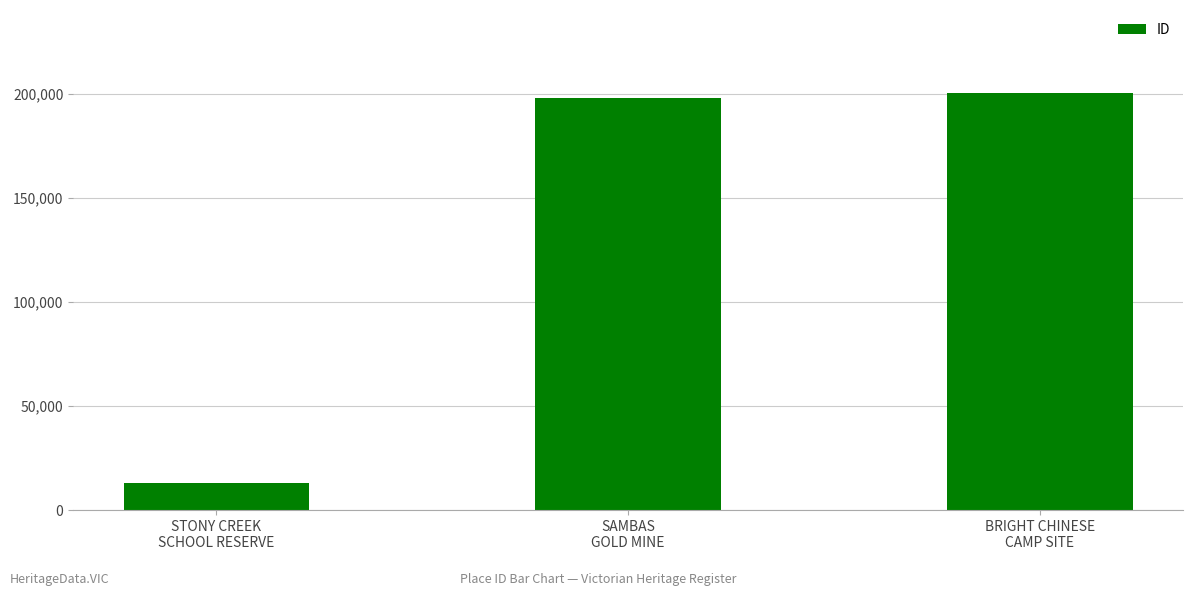

What is the difference between the maximum and minimum values?

187267